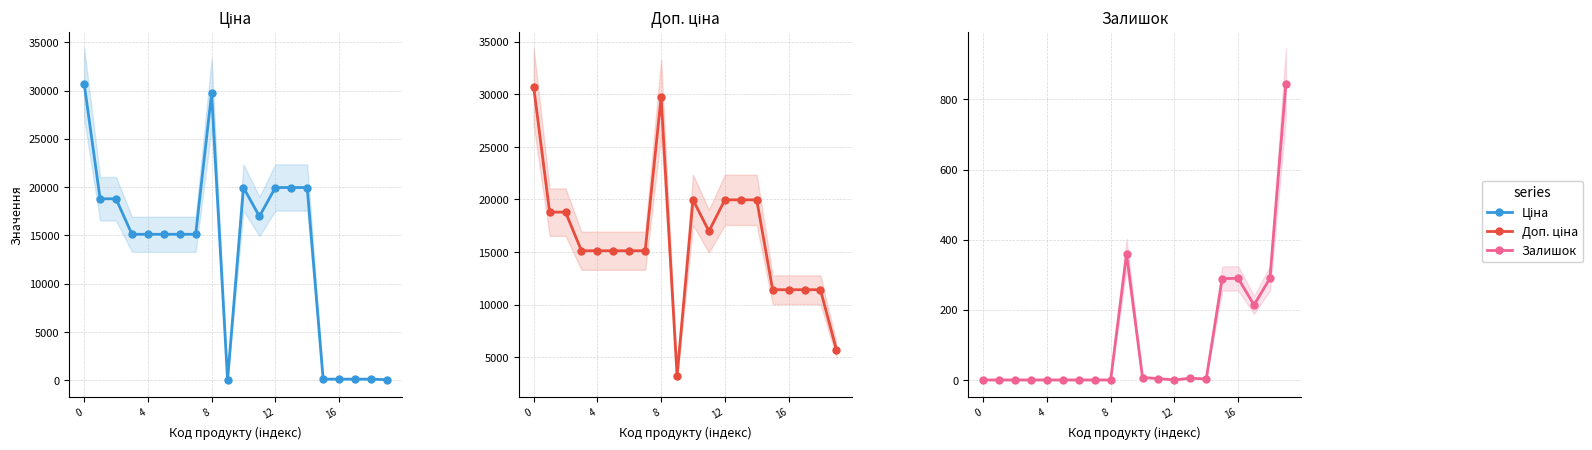

Where is the first local maximum for Залишок?

9